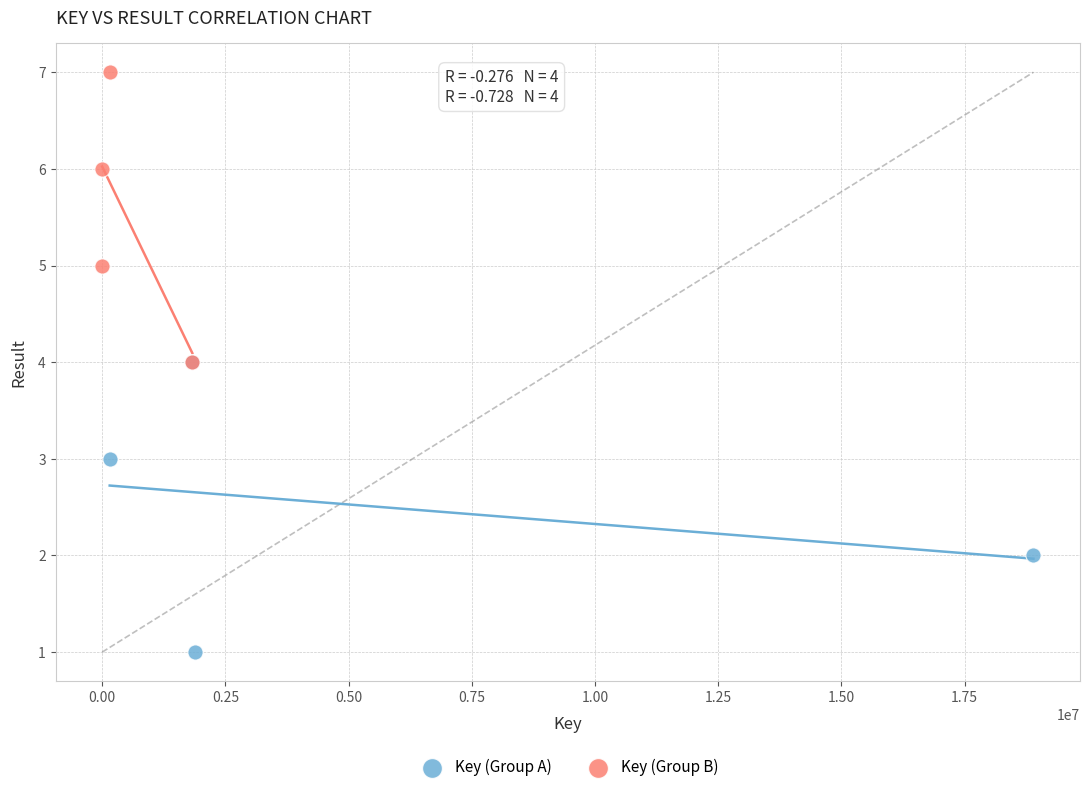

Which series reaches the maximum Y coordinate?

Key (Group B)